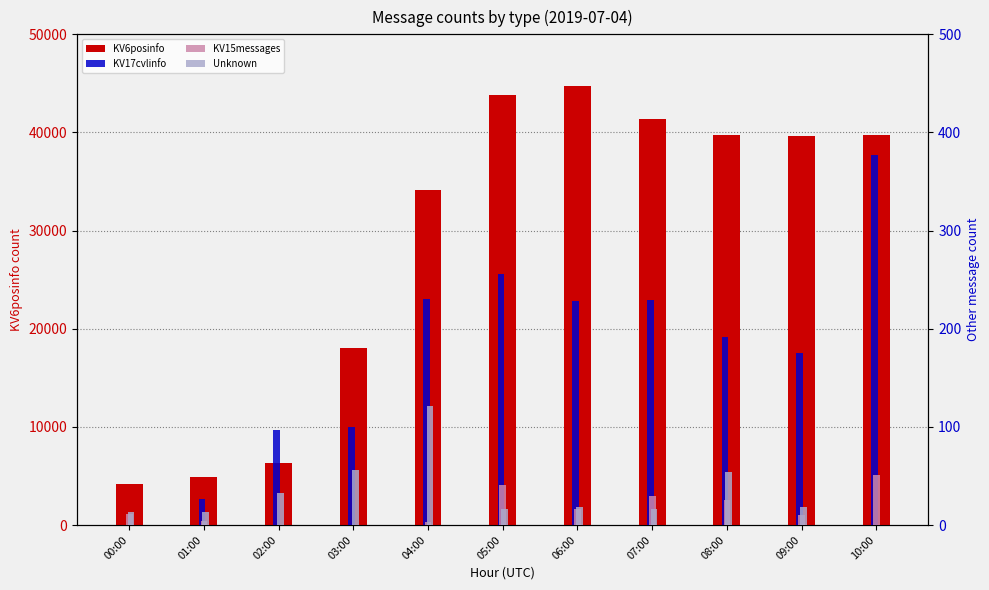

The Unknown series shows 22 at 00:00. True or false?

False